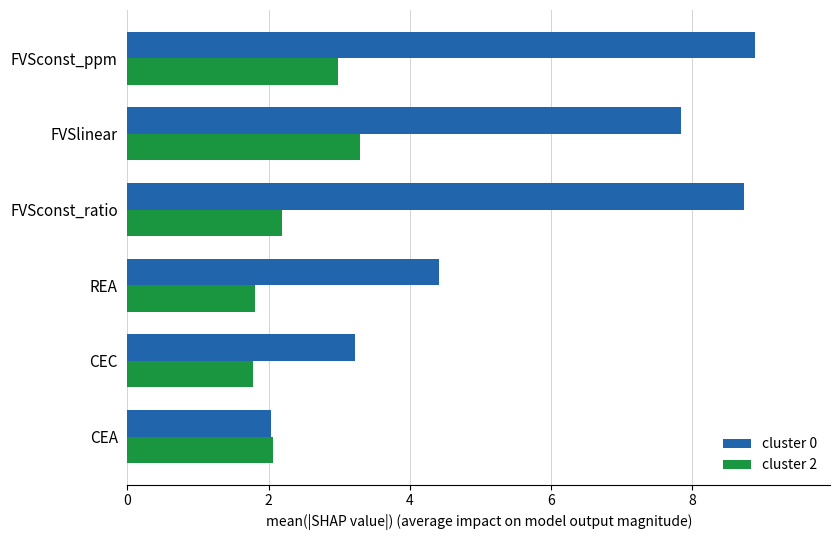

True or false: cluster 0 has a value of 3.0 at REA.

False